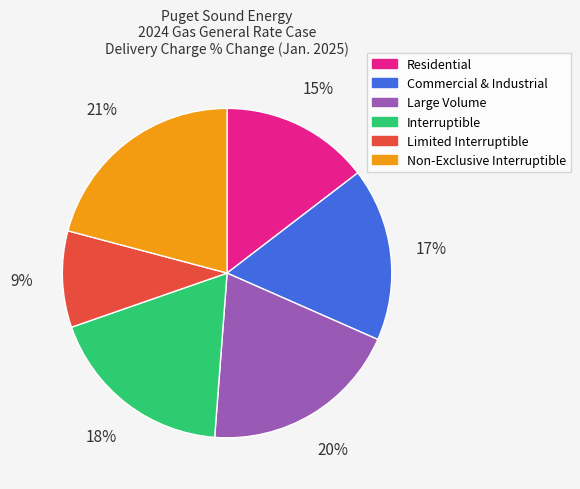

Which slice is the largest?

Non-Exclusive Interruptible